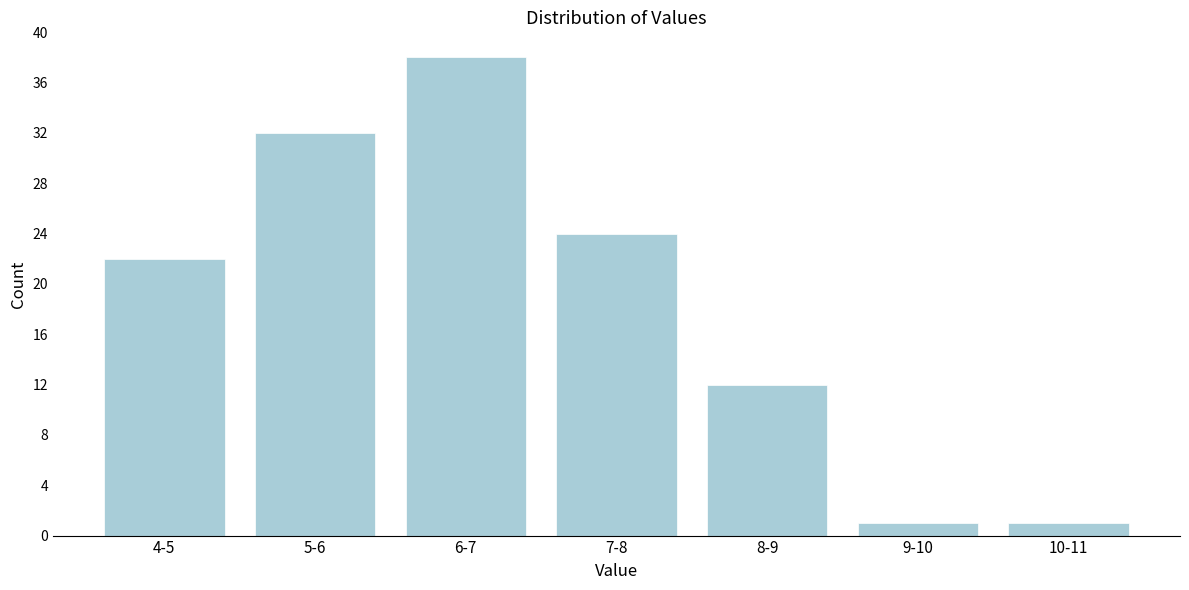

Reading left to right, list all the values displayed in this chart.

22	32	38	24	12	1	1